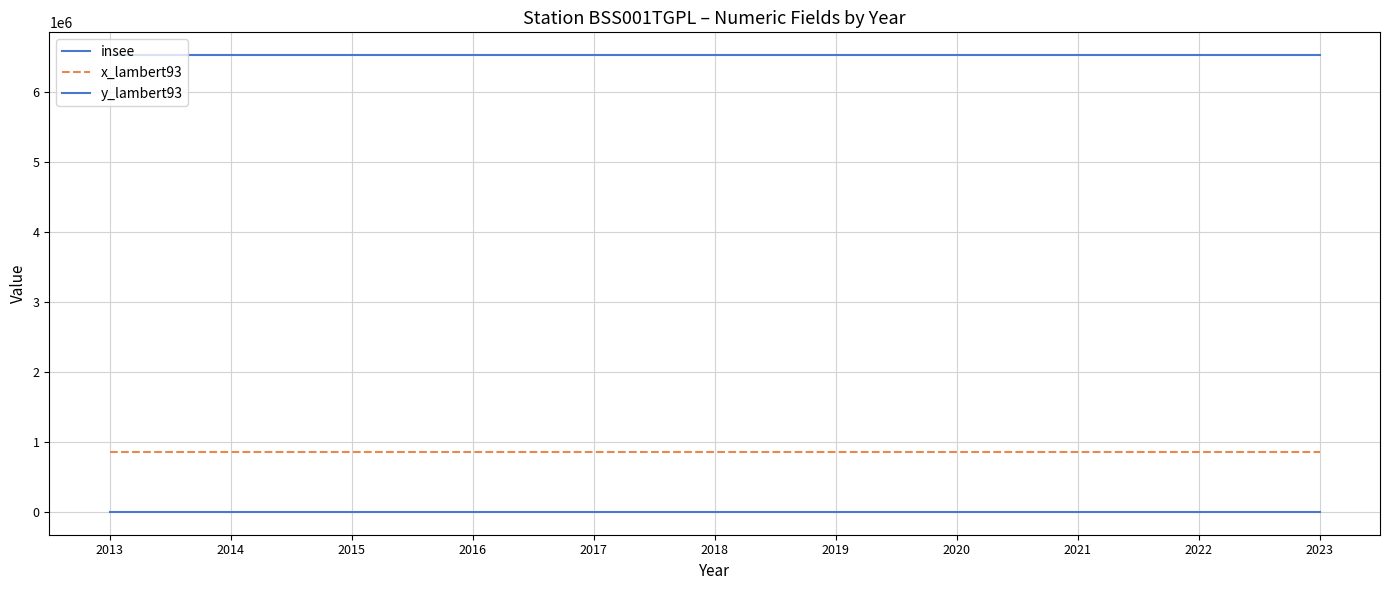

The insee series shows 1695 at 2019. True or false?

False